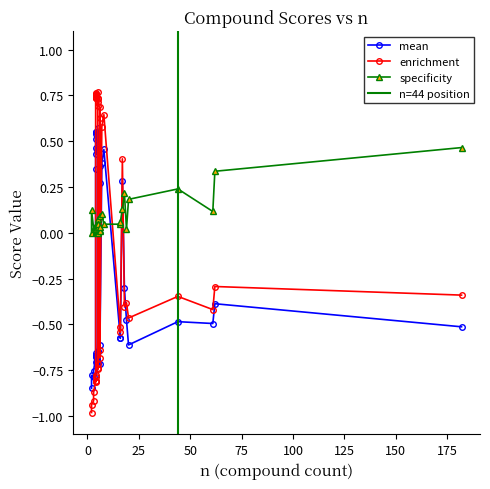

What are all the series names shown in the legend?

mean, enrichment, specificity